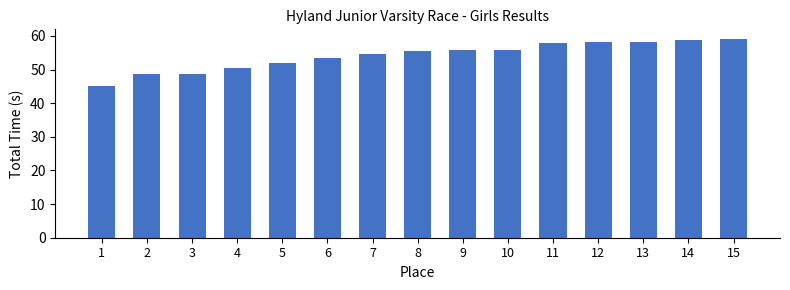

Where is the data nearest to the value 52?

5